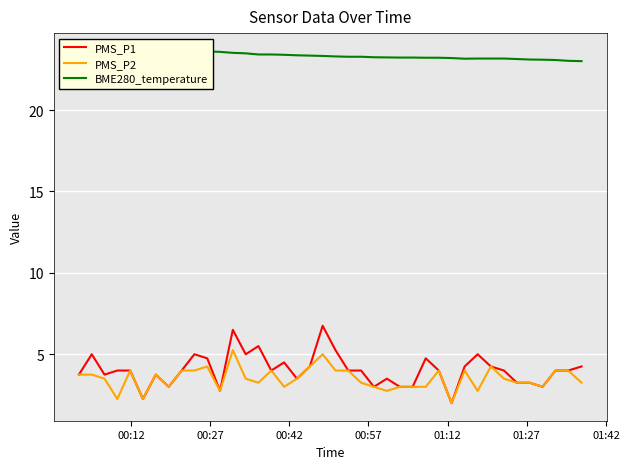

What is the maximum value for PMS_P1?

6.8